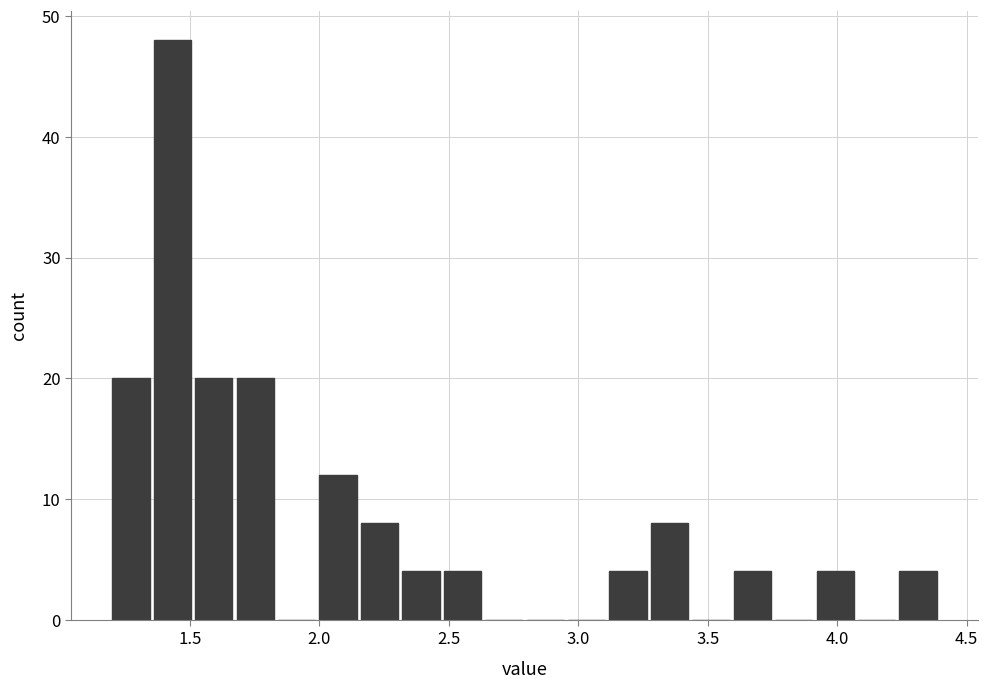

Read against the x-axis, roughly where is the centre of the tallest bar?

1.45